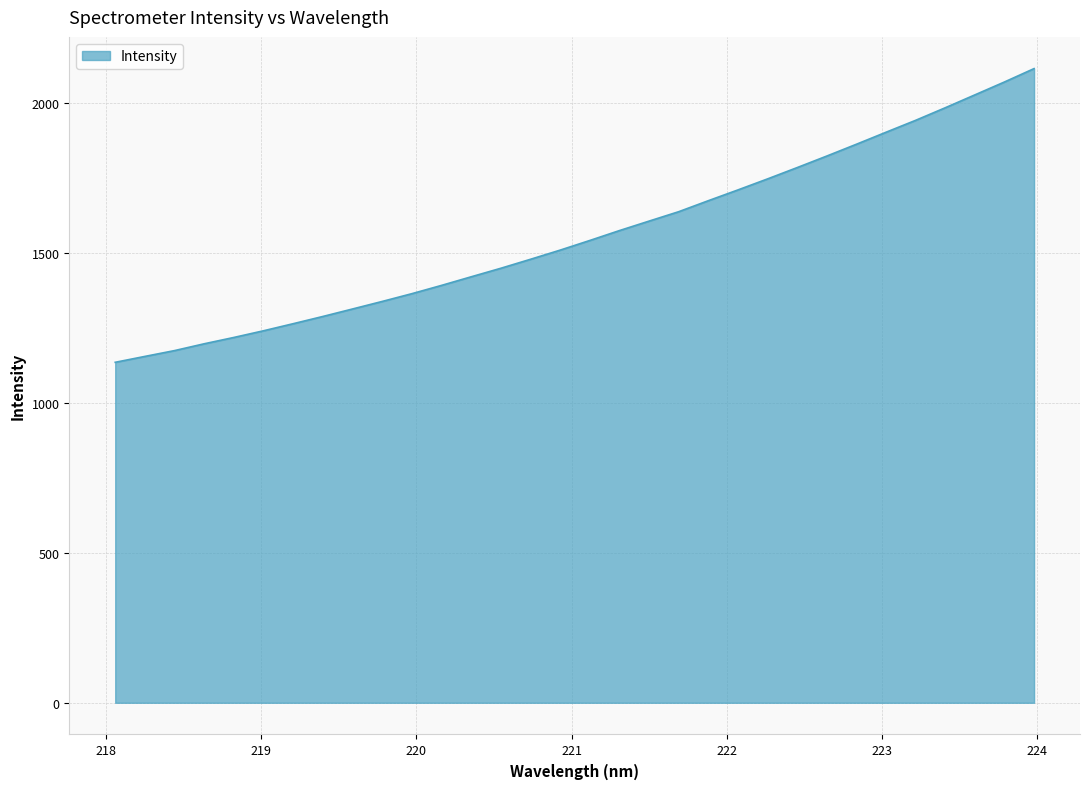

What is the average value?

1560.2